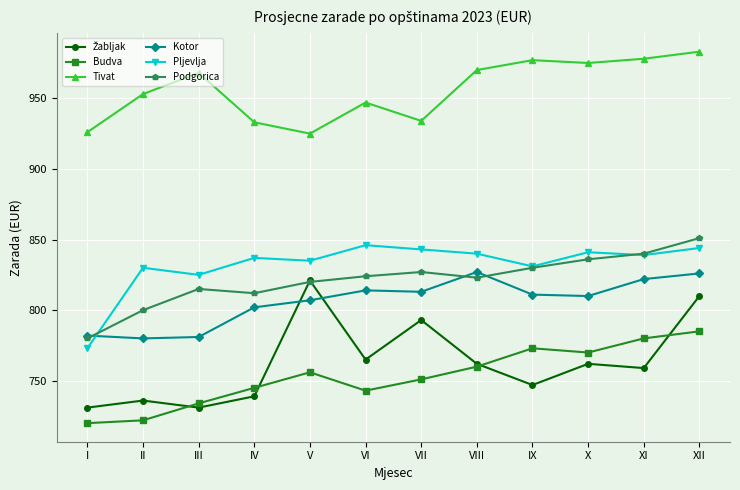

What is the difference between the second highest and second lowest values in the Tivat series?

52